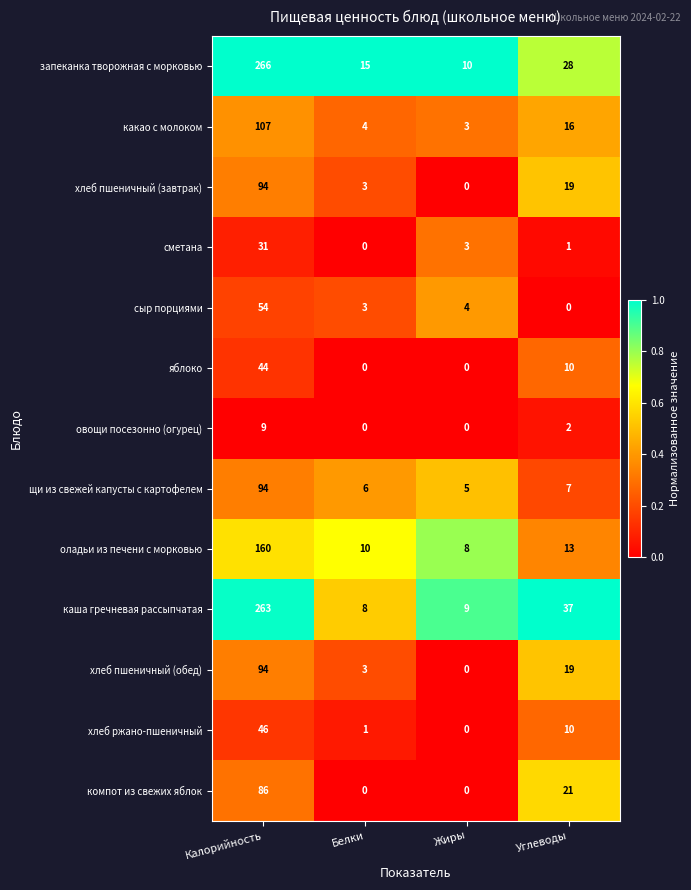

At which category is the sum across all series the highest?

Калорийность